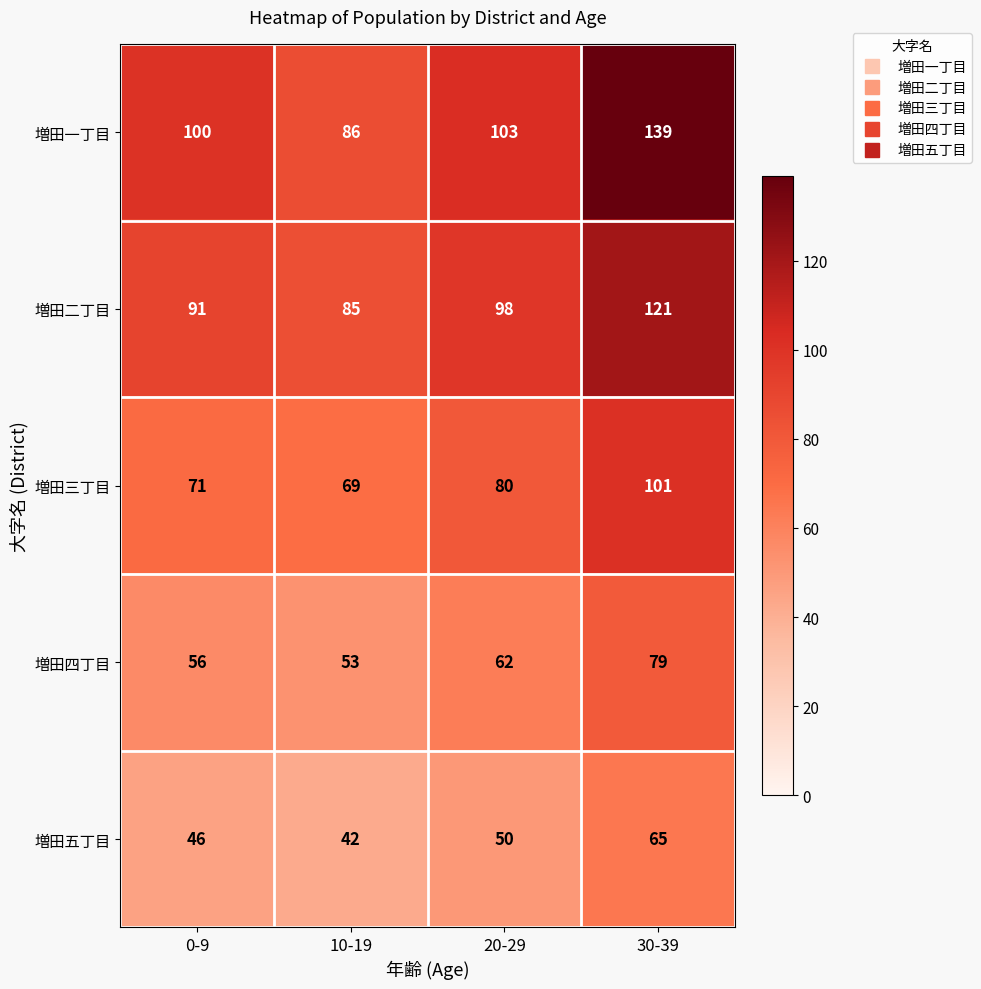

What is the difference between the maximum and minimum values in the 増田五丁目 series?

23